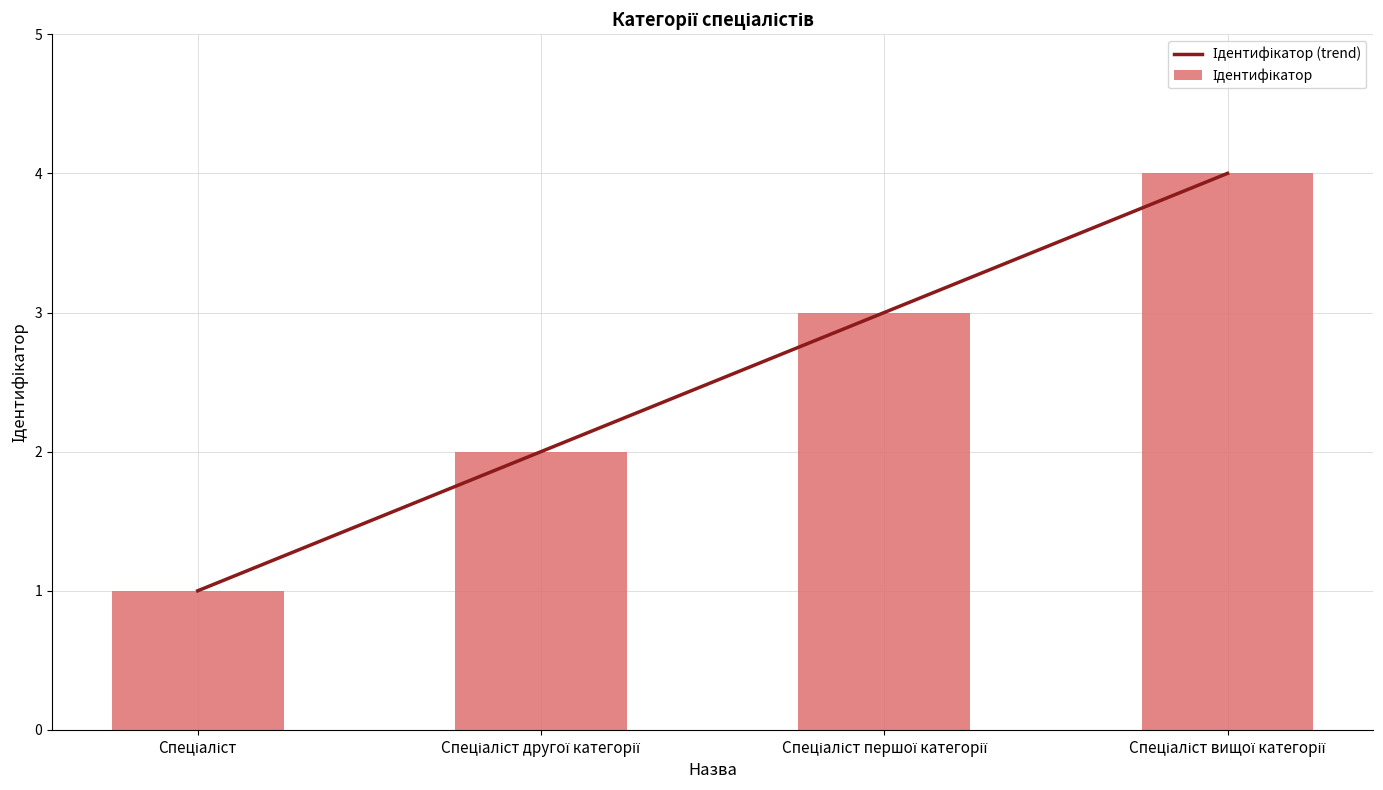

Reading left to right, transcribe all the data shown in this chart.

Ідентифікатор (trend): 1	2	3	4
Ідентифікатор: 1	2	3	4